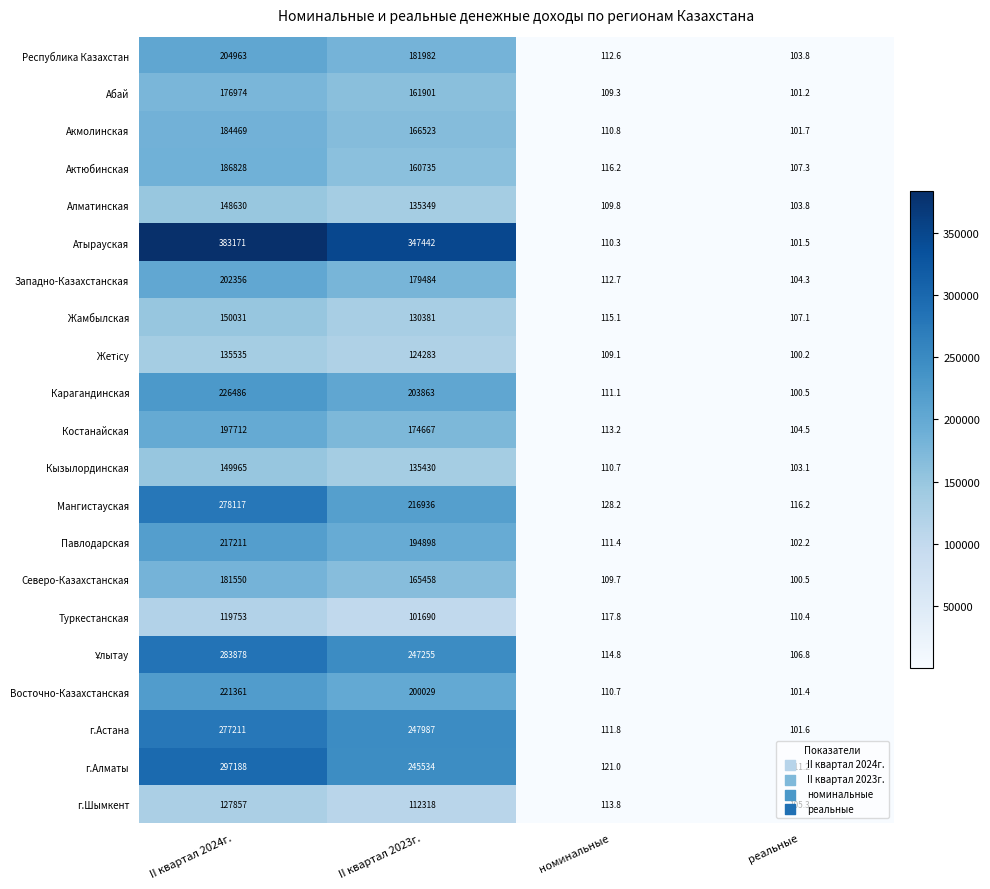

Which series has the widest spread of values?

Атырауская